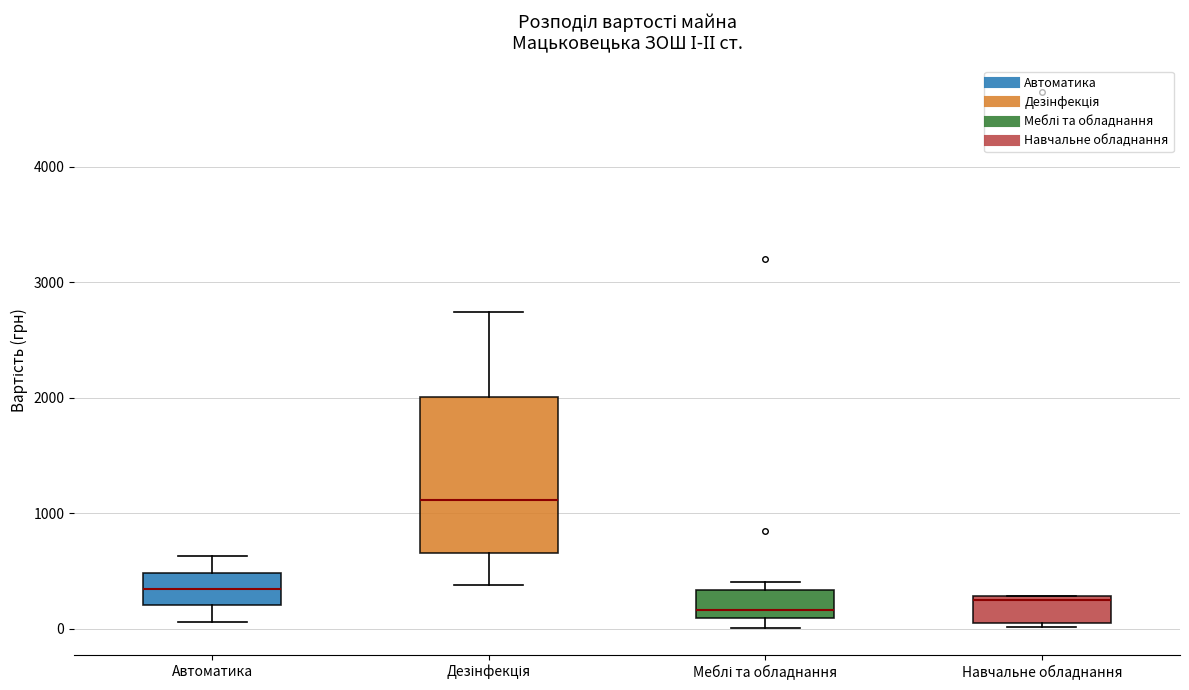

Reading left to right, read every box against the y-axis: the position of its median line, the range the box covers, and the ends of its whiskers. The values are not printed on the chart, so give them approximately, as read against the axis.

Автоматика: median 300, box 200 to 500, whiskers 100 to 600
Дезінфекція: median 1100, box 700 to 2000, whiskers 400 to 2700
Меблі та обладнання: median 200, box 100 to 300, whiskers 0 to 400
Навчальне обладнання: median 200, box 0 to 300, whiskers 0 to 300